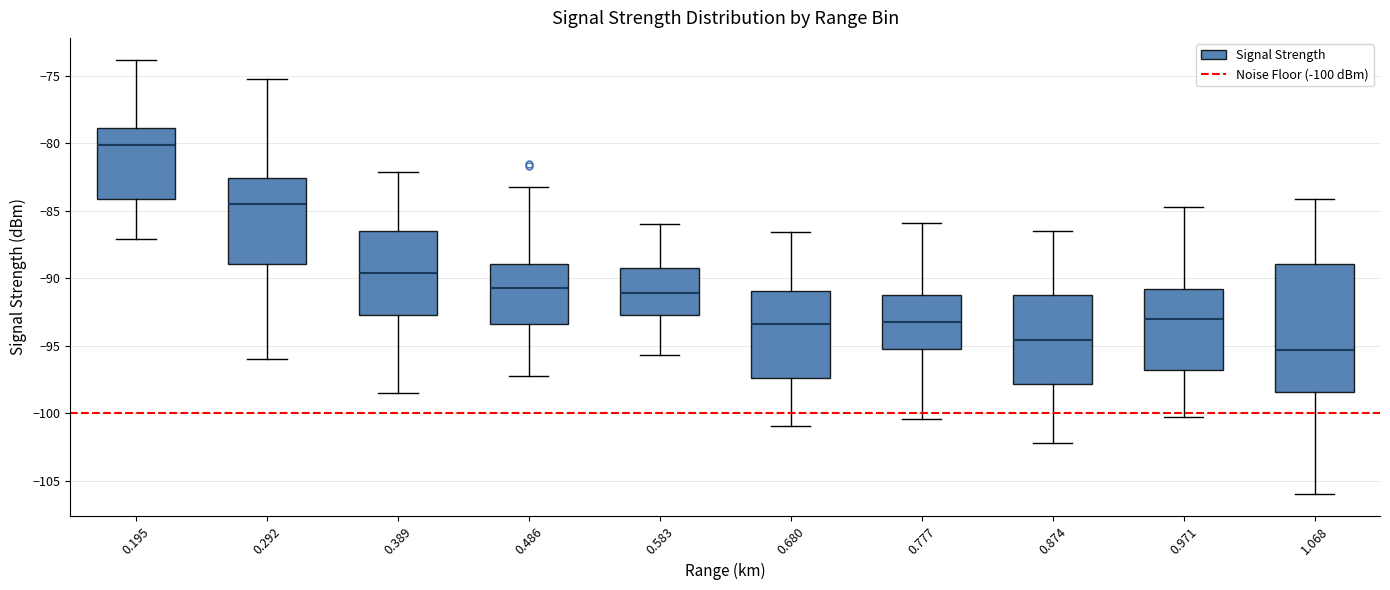

Which box's median line is the highest?

0.195